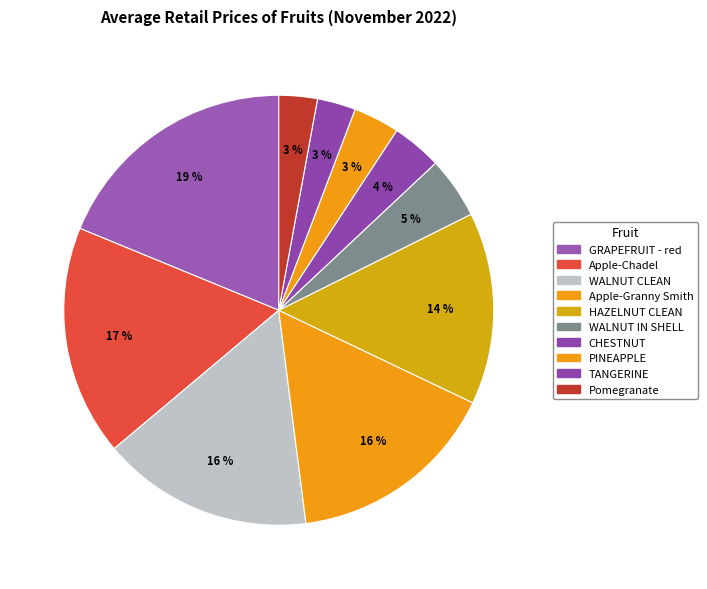

Is there a majority slice in this chart?

No